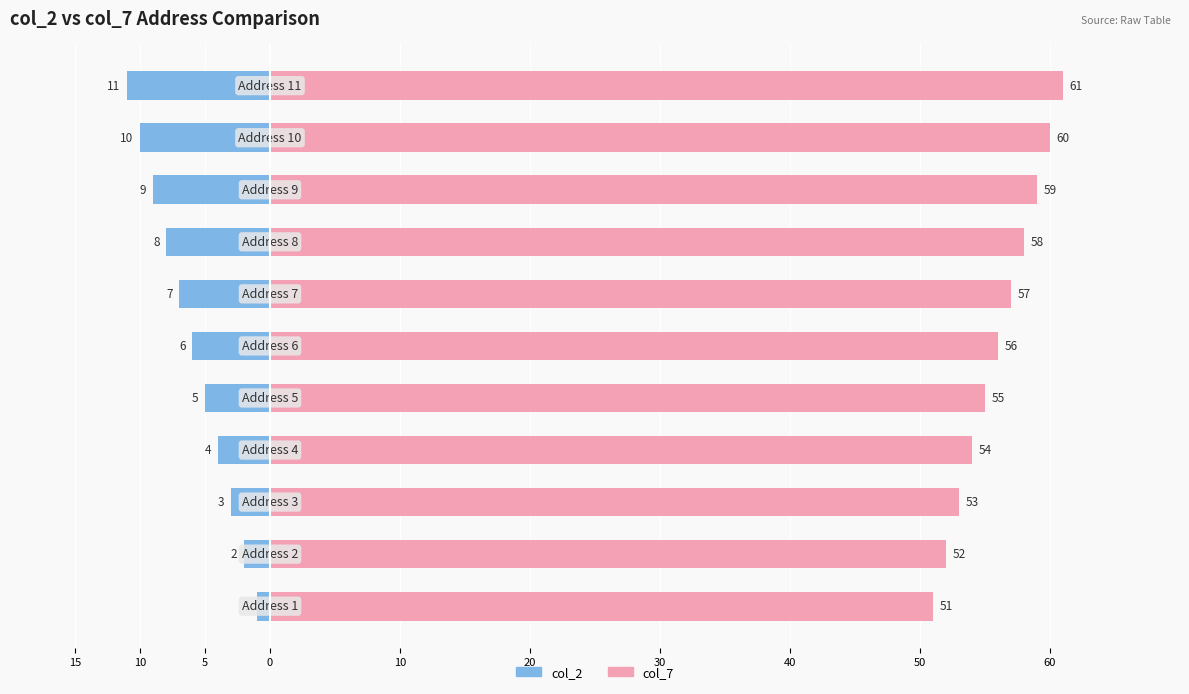

Between 15 and 10, which series saw the biggest shift?

col_2